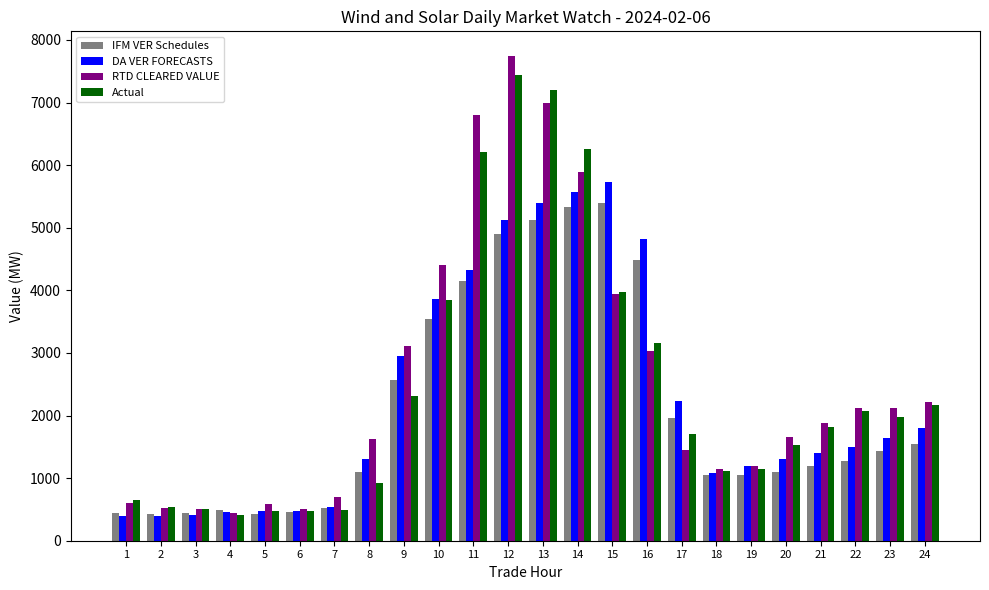

What is the highest value of the Actual series?

7438.7